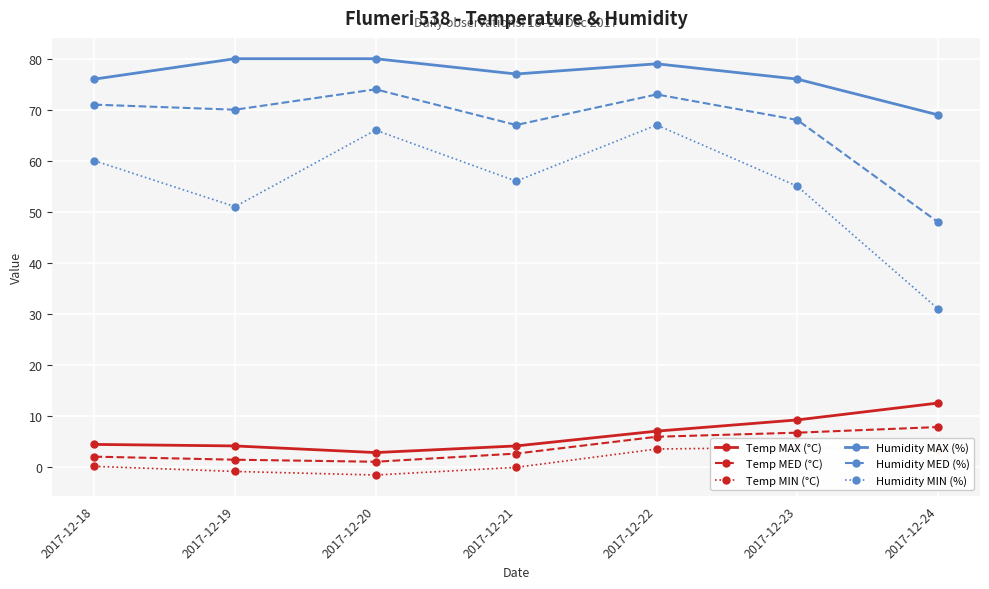

At which label does Humidity MIN (%) reach its minimum?

2017-12-24